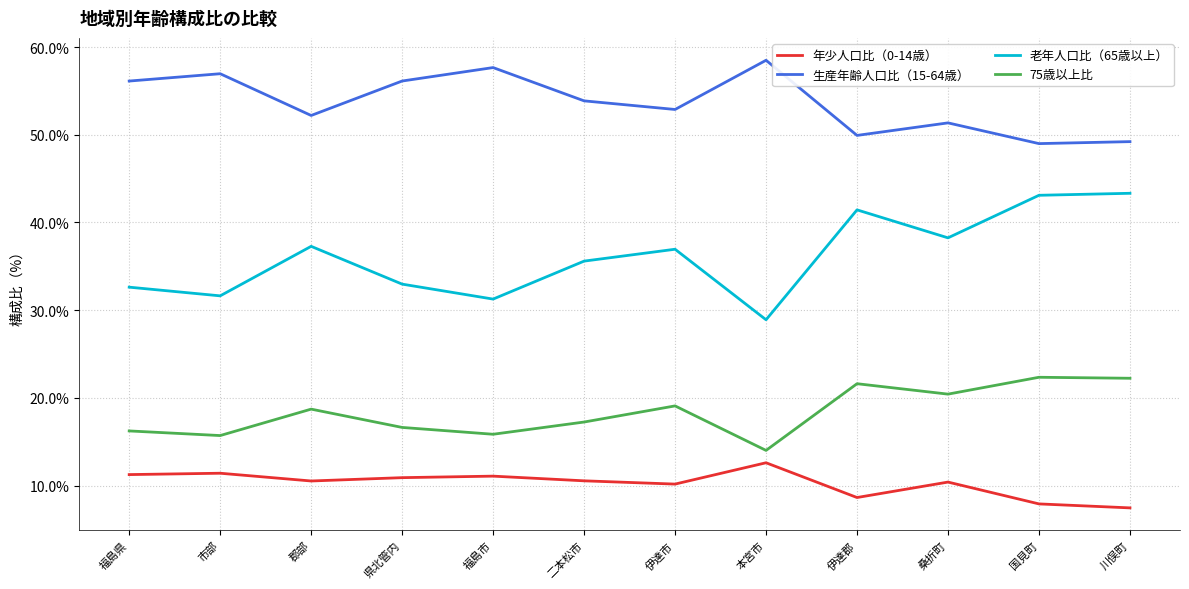

Does the chart display data point markers on the line(s)?

No